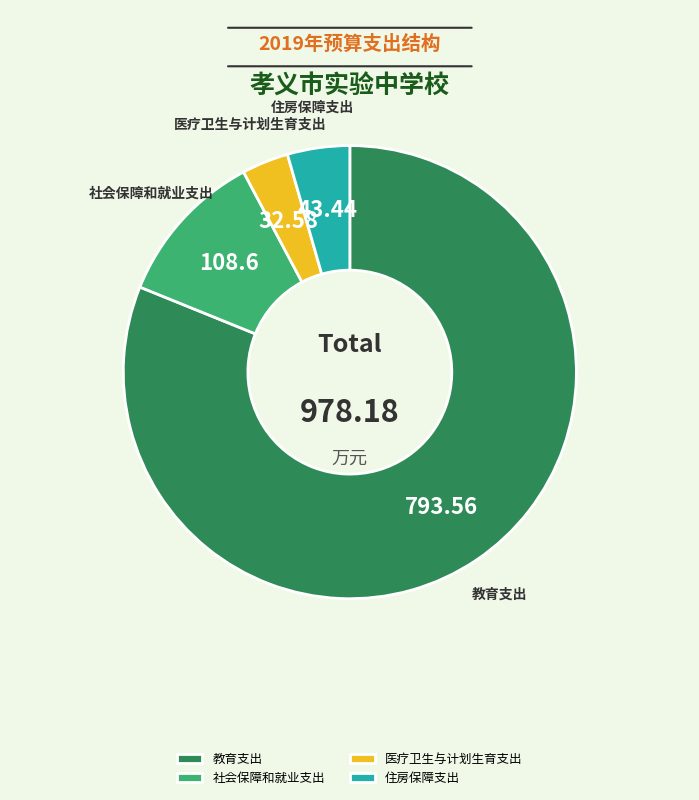

Combined, do 教育支出 and 住房保障支出 account for over 50%?

Yes